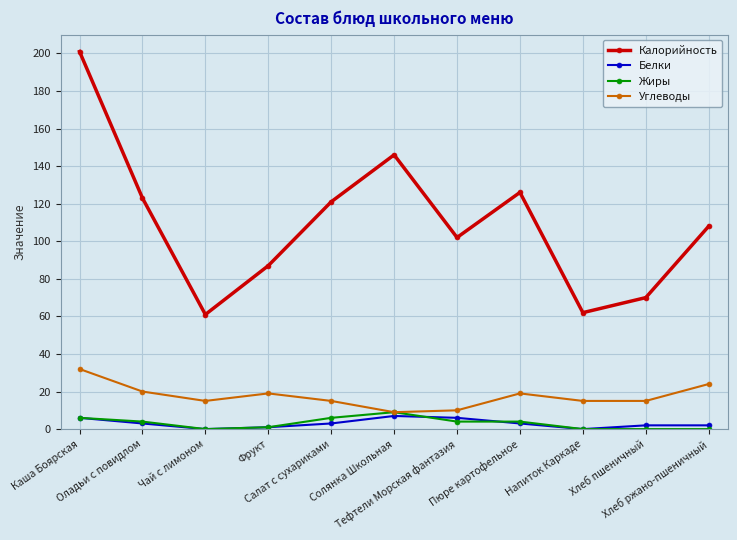

What is the label of the 11th point from the left?

Хлеб ржано-пшеничный